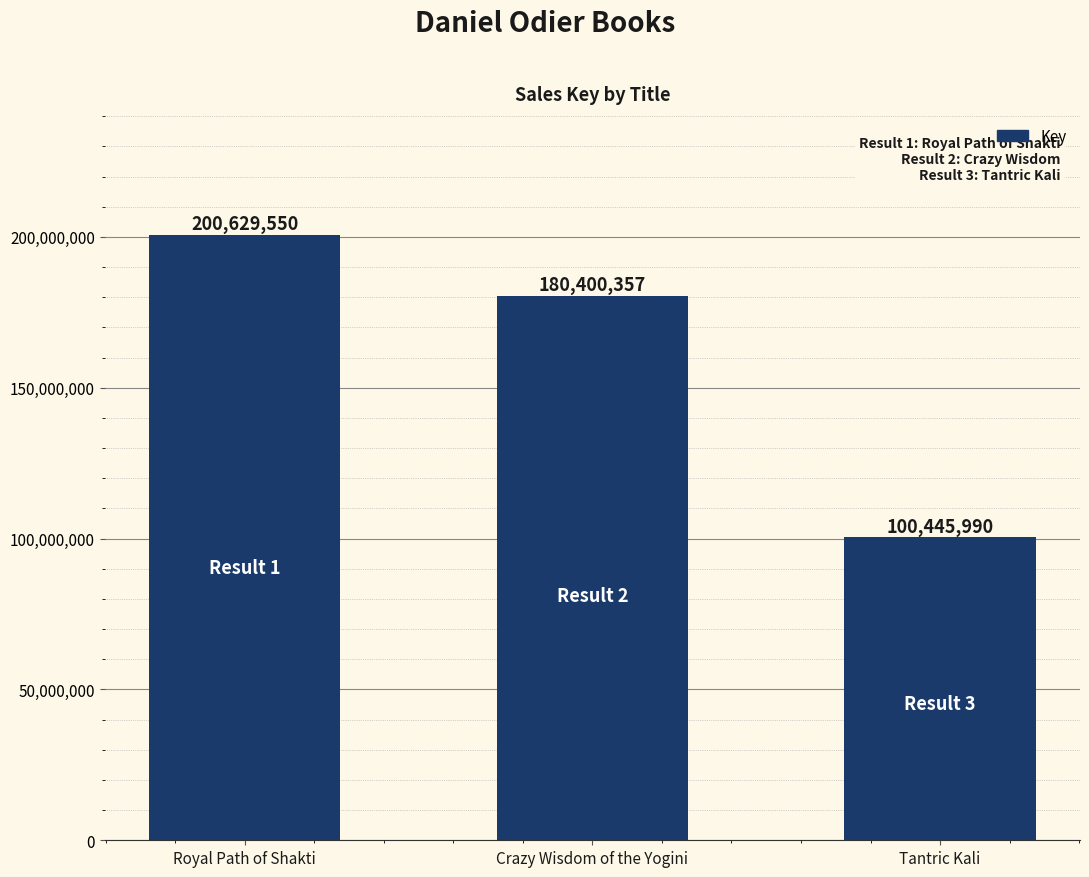

List the labels in order of value, smallest first.

Tantric Kali, Crazy Wisdom of the Yogini, Royal Path of Shakti